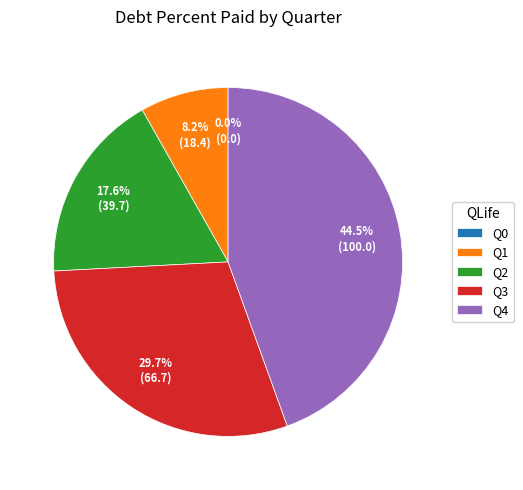

What is the smallest slice in the pie chart?

Q0